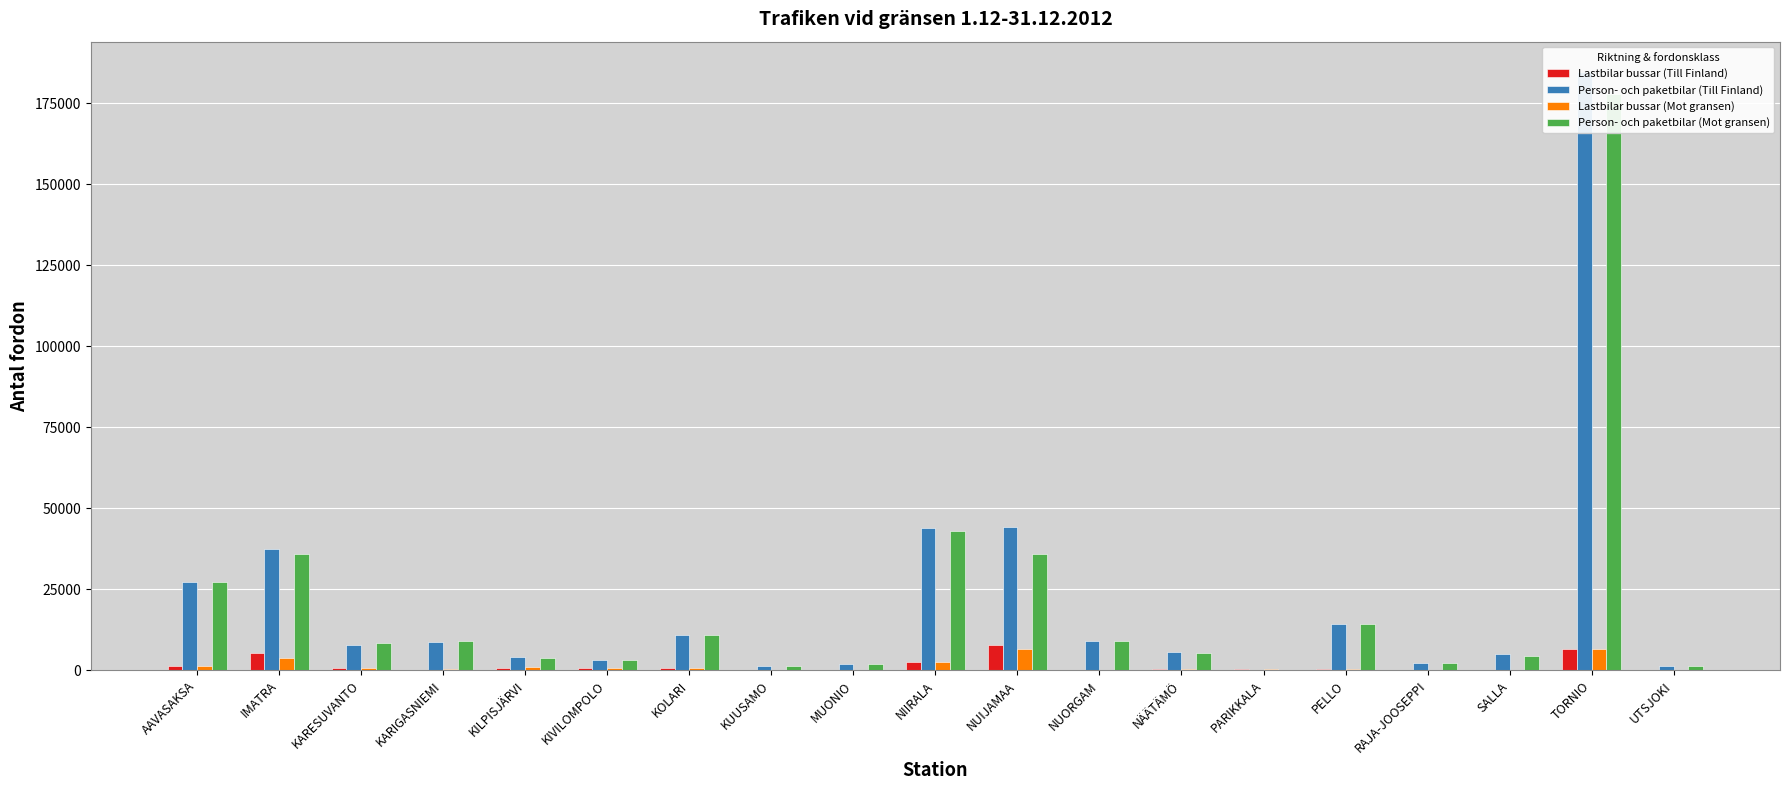

How many bars are there in total?

76